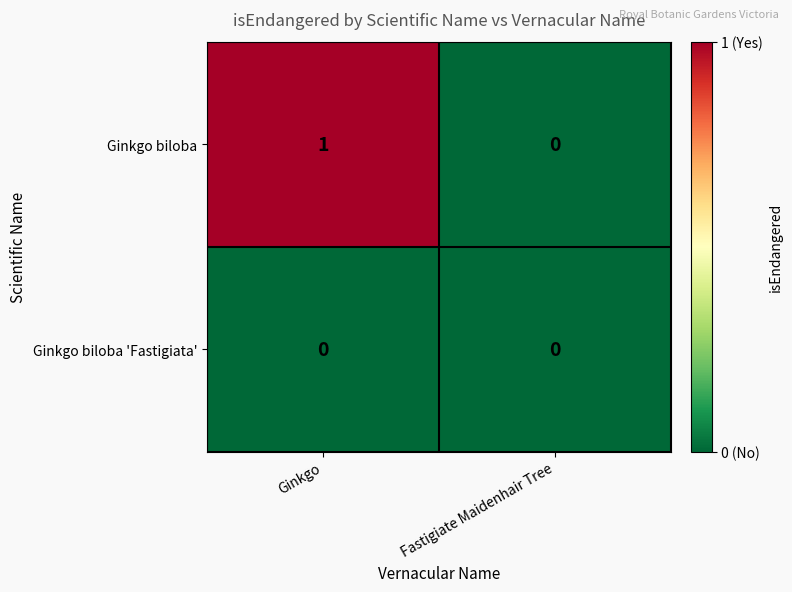

How many data points does each series have?

2